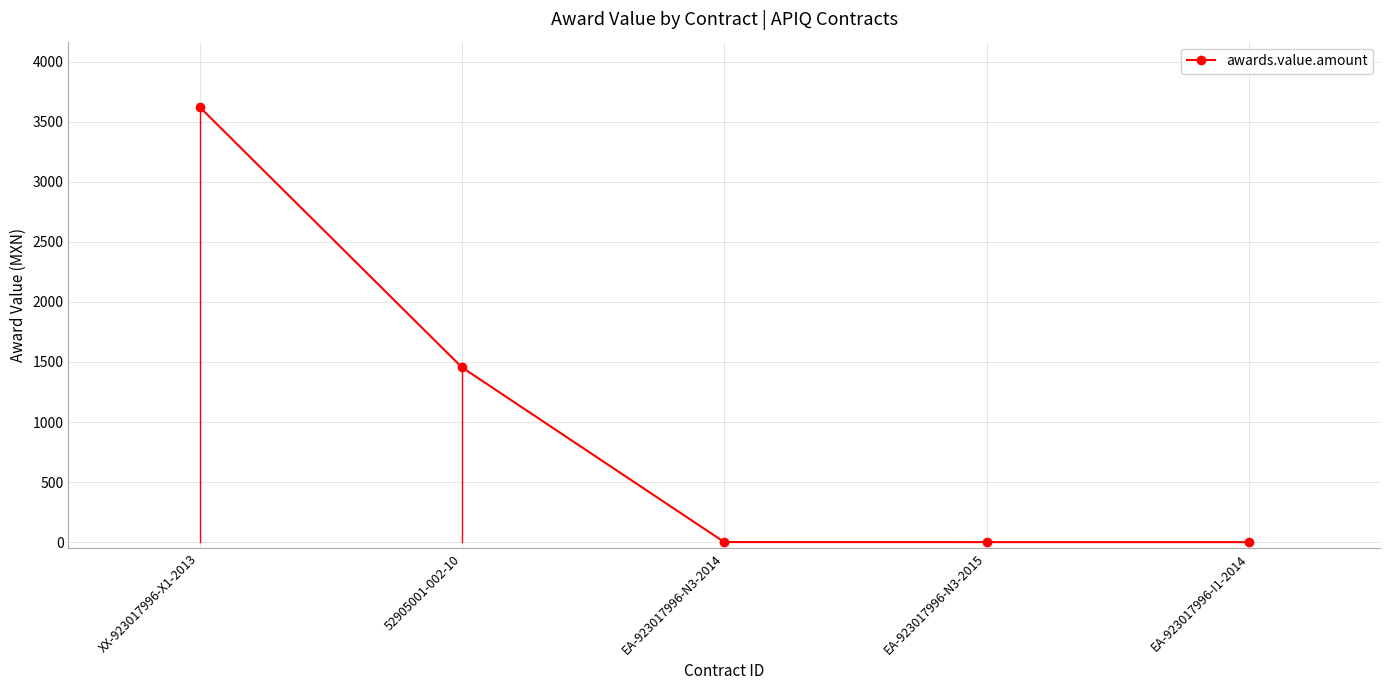

The value at XX-923017996-X1-2013 is 3622.2. True or false?

True